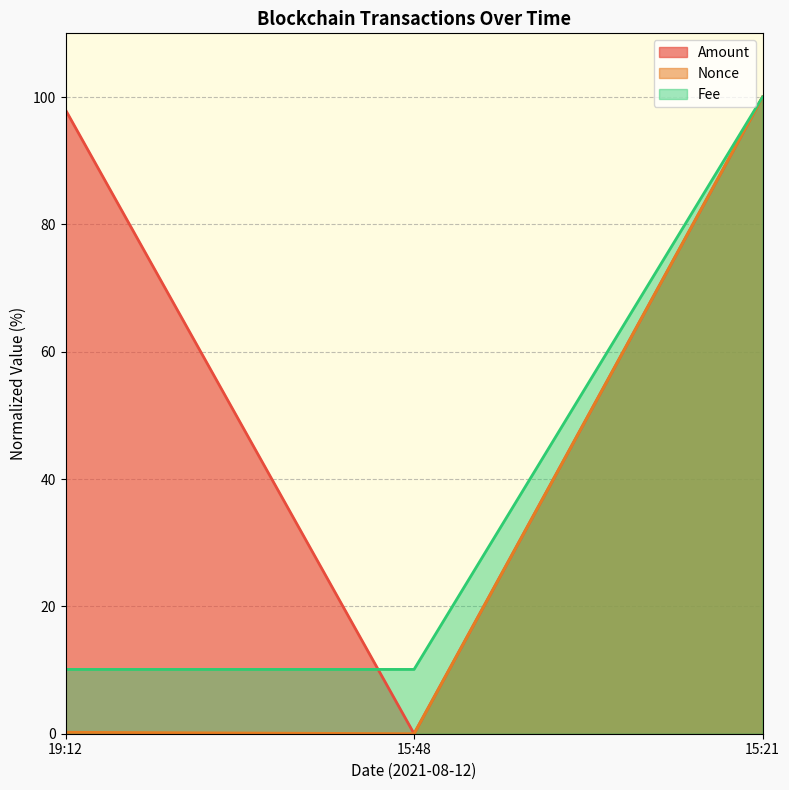

List the labels in order of Amount value, largest first.

15:21, 19:12, 15:48